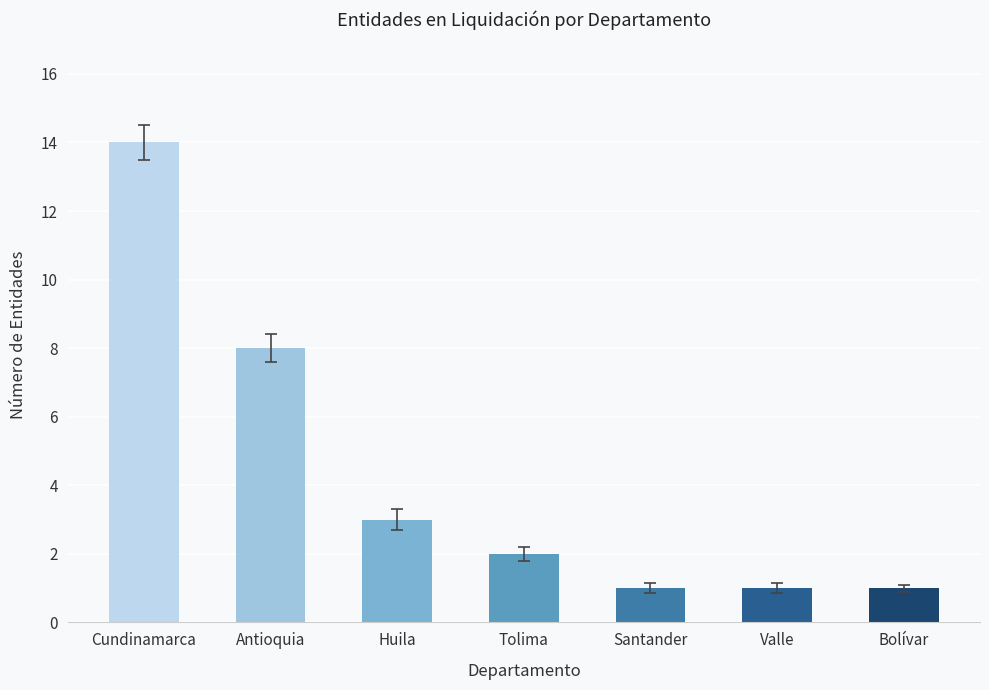

What position from the right is Cundinamarca?

7